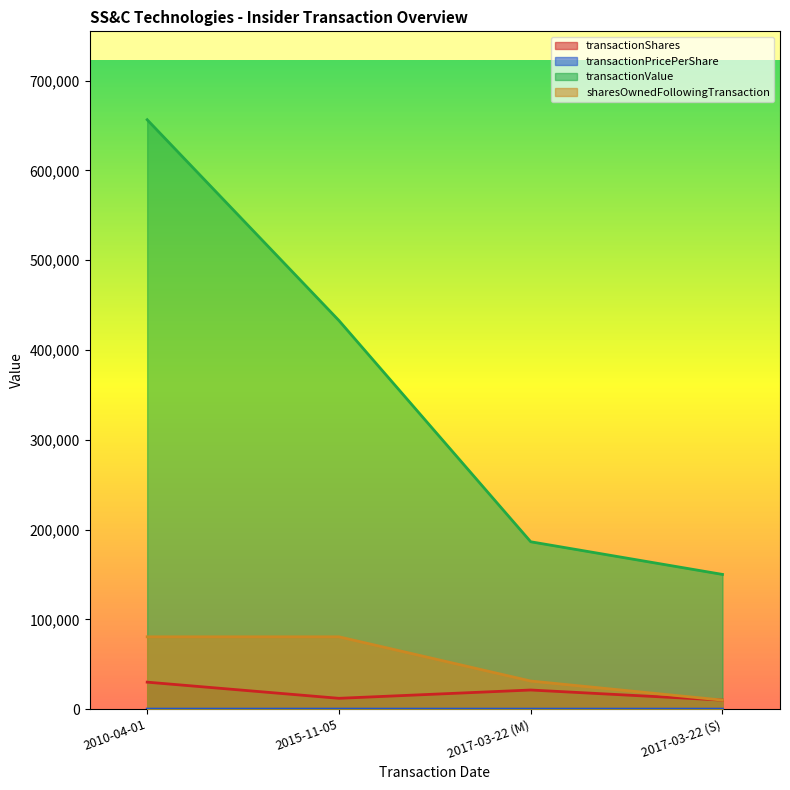

What is the total value across all series at 2017-03-22 (S)?

170015.0